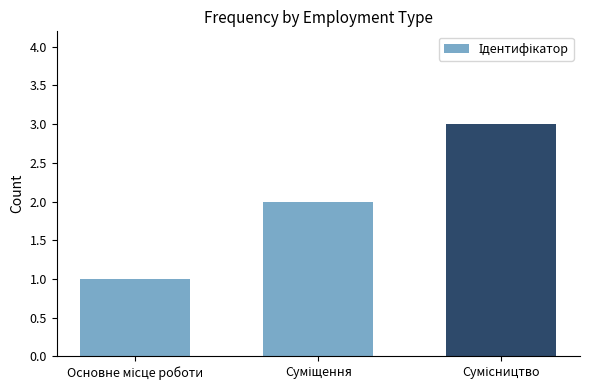

What is the difference between the second highest and minimum values?

1